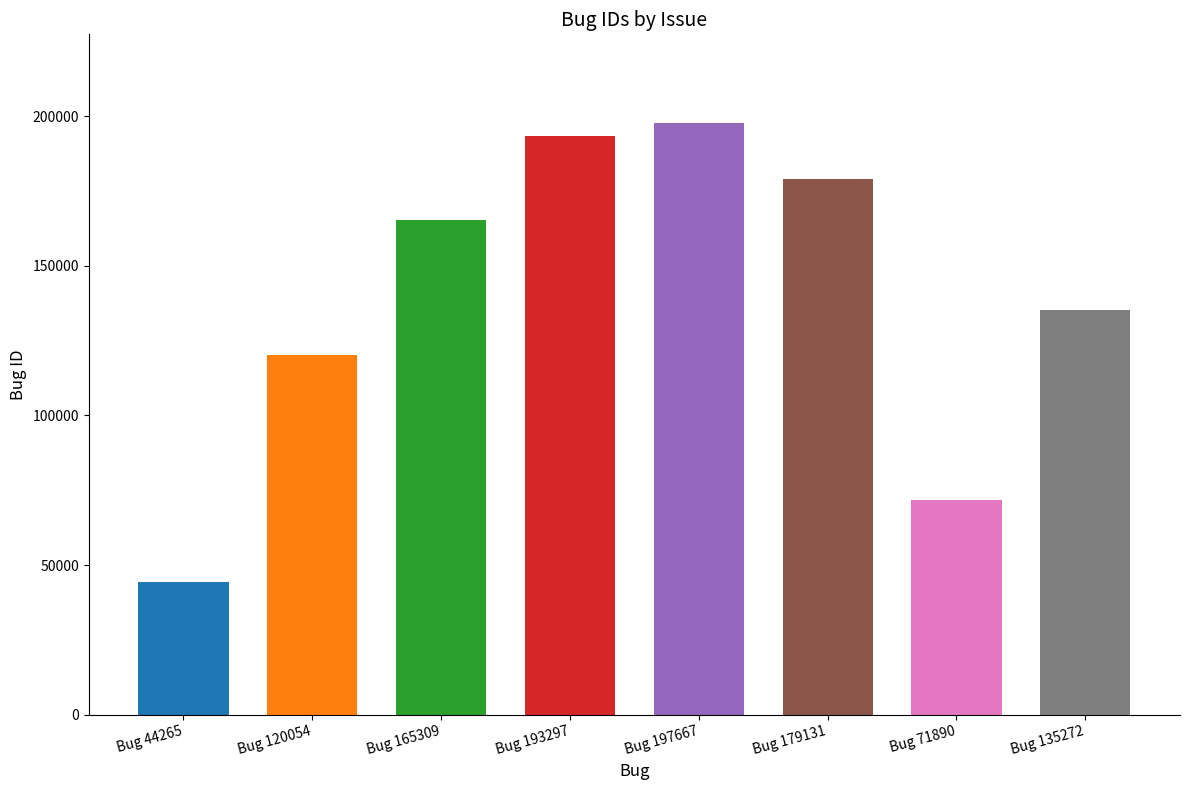

Rank the categories by value from highest to lowest.

Bug 197667, Bug 193297, Bug 179131, Bug 165309, Bug 135272, Bug 120054, Bug 71890, Bug 44265